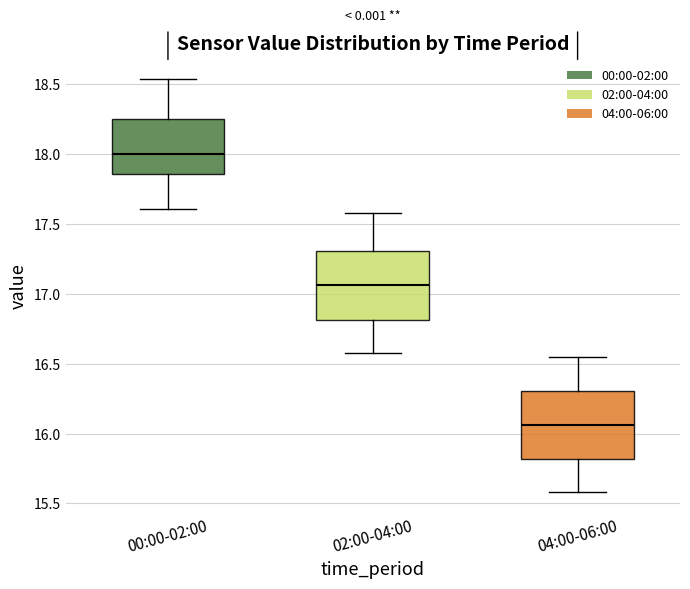

Reading left to right, transcribe this box plot: for each box, give where its median line is, the range the box spans, and where its two whiskers end, as read against the y-axis. The values are not printed on the chart, so give them approximately, as read against the axis.

00:00-02:00: median 18.00, box 17.85 to 18.25, whiskers 17.60 to 18.55
02:00-04:00: median 17.05, box 16.80 to 17.30, whiskers 16.60 to 17.60
04:00-06:00: median 16.05, box 15.80 to 16.30, whiskers 15.60 to 16.55